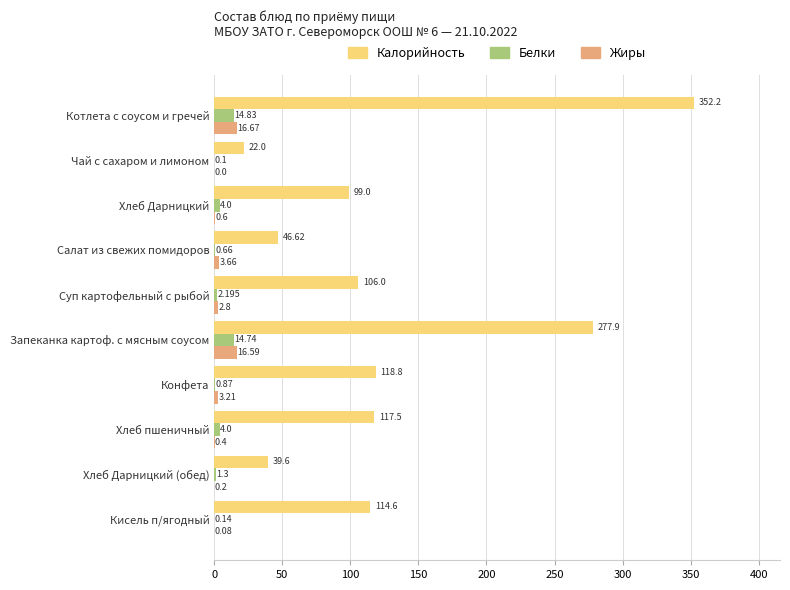

What are all the series names shown in the legend?

Калорийность, Белки, Жиры